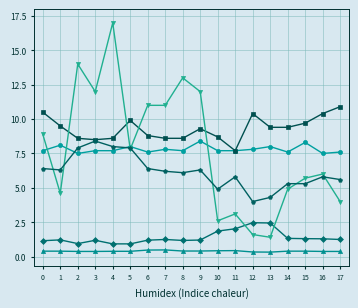

Count the number of categories in the chart.

18